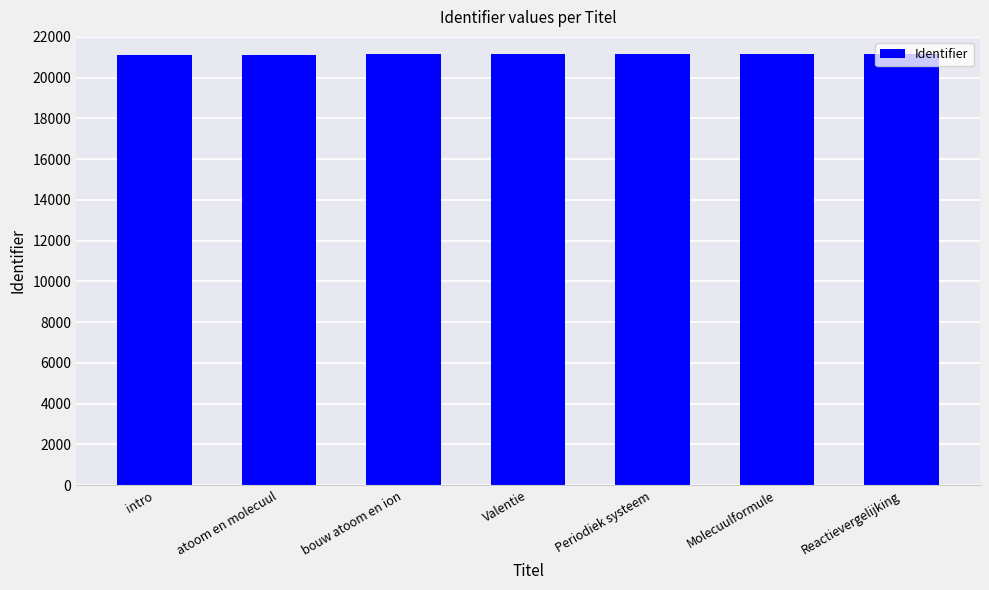

What is the average value?

21148